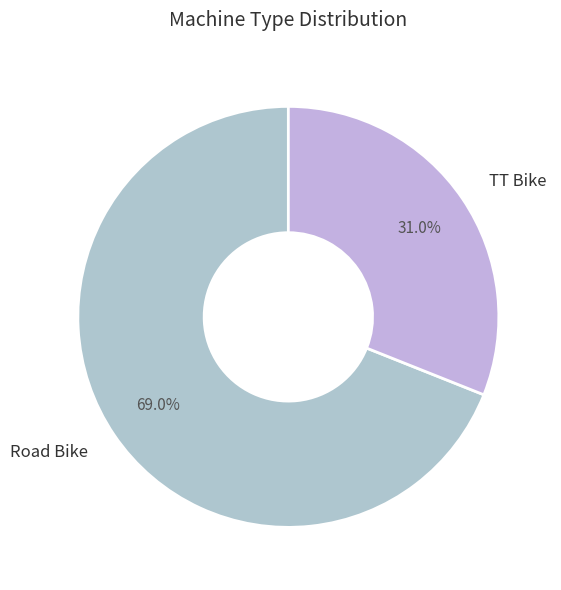

Rank the categories by value from highest to lowest.

Road Bike, TT Bike